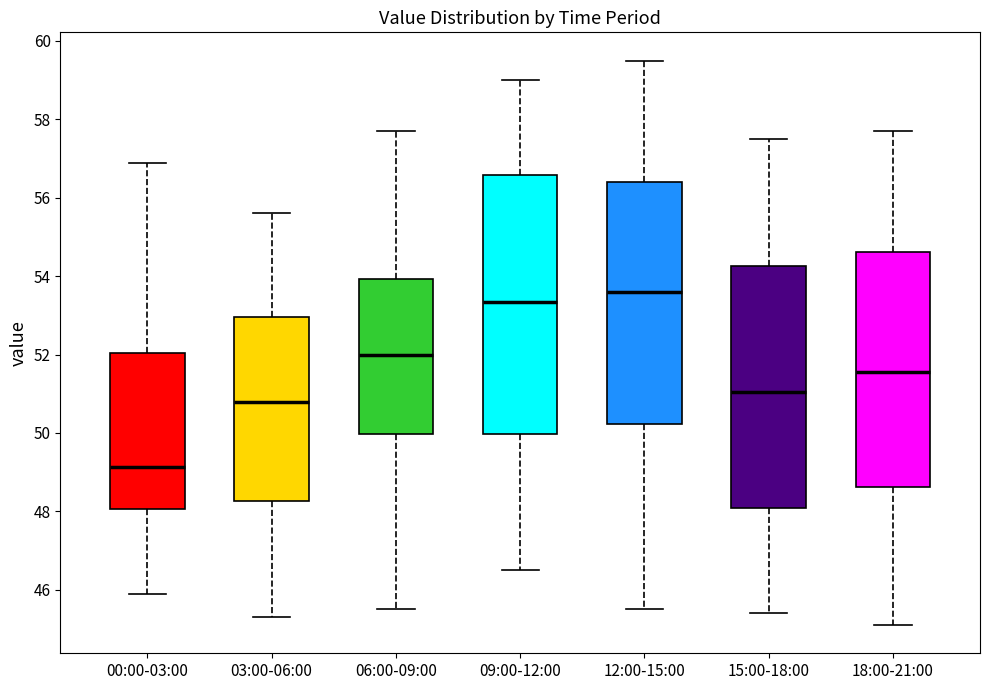

Which box is the tallest, from its lower edge to its upper edge?

09:00-12:00